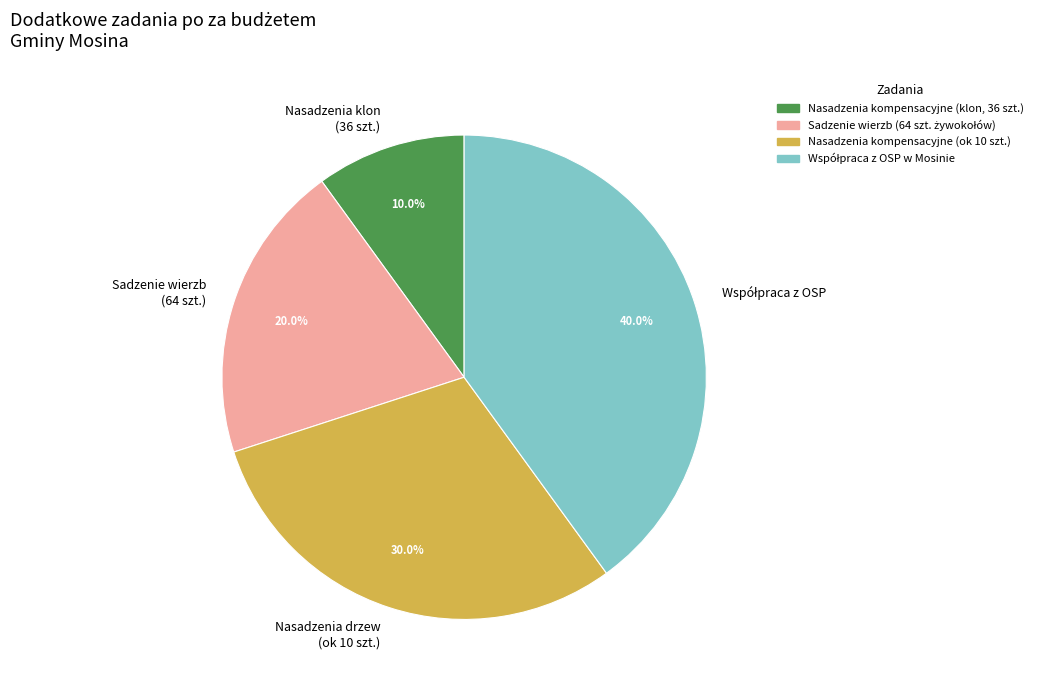

What is the total percentage of Nasadzenia drzew (ok 10 szt.) and Sadzenie wierzb (64 szt.)?

50.0%